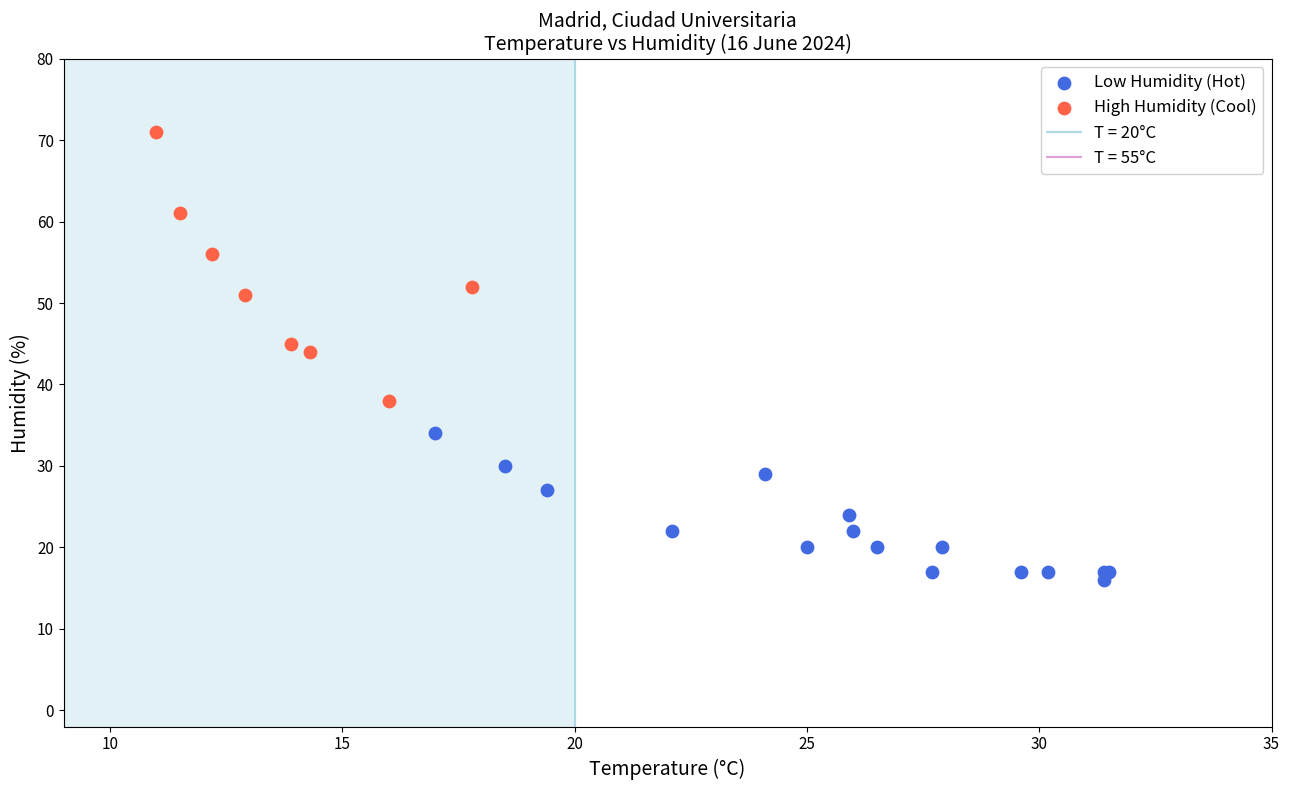

Which series has the largest Y range (max minus min)?

High Humidity (Cool)